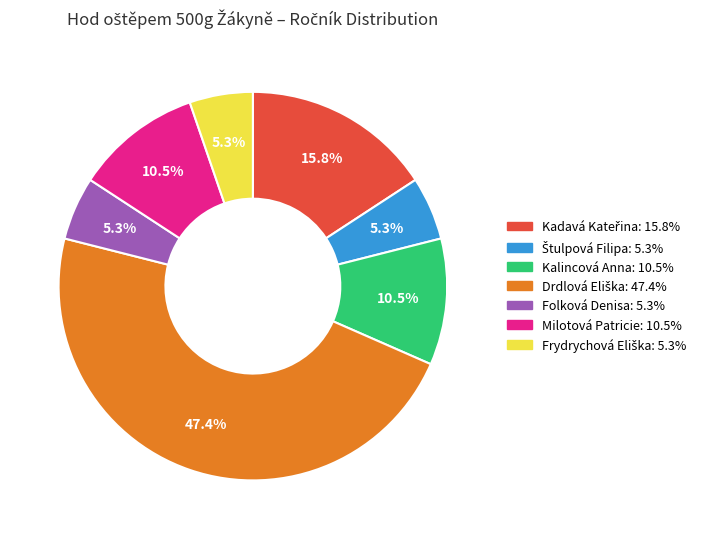

Count the number of slices in the pie.

7